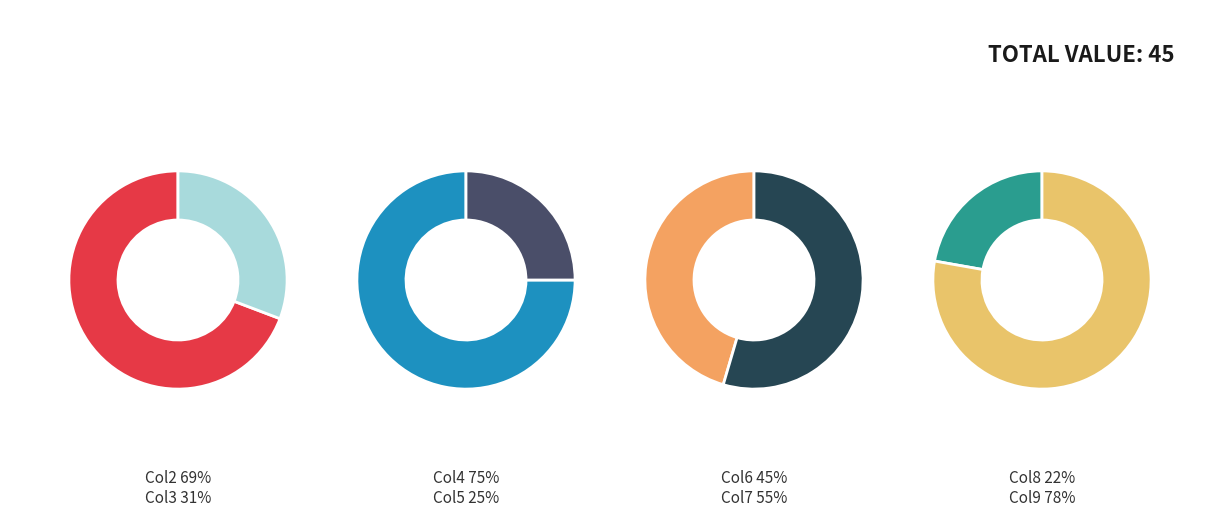

Approximately how many times larger is the value at 1 compared to 5?

0.2